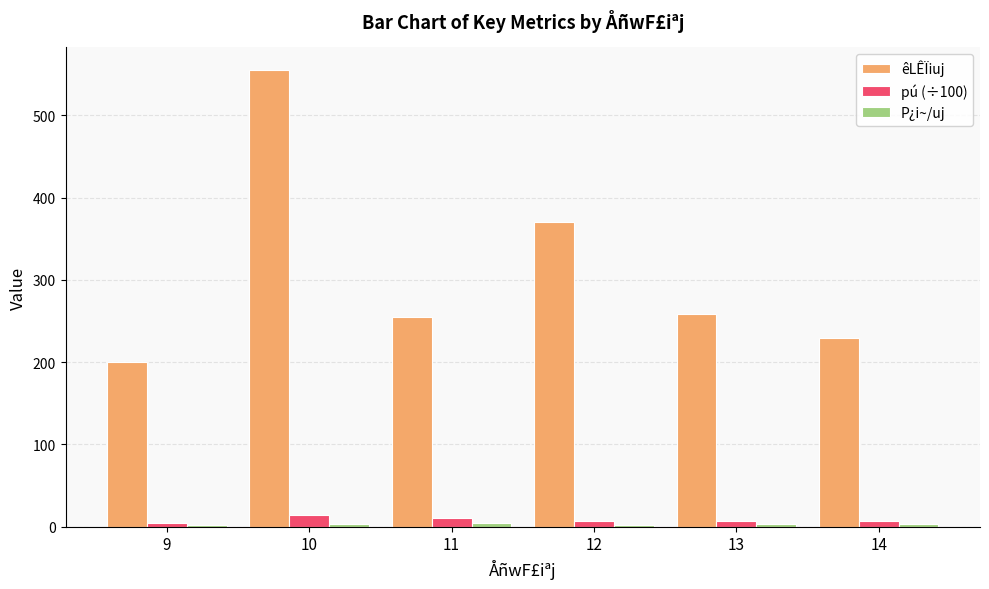

Which series has the largest range (max minus min)?

êLÊÏiuj